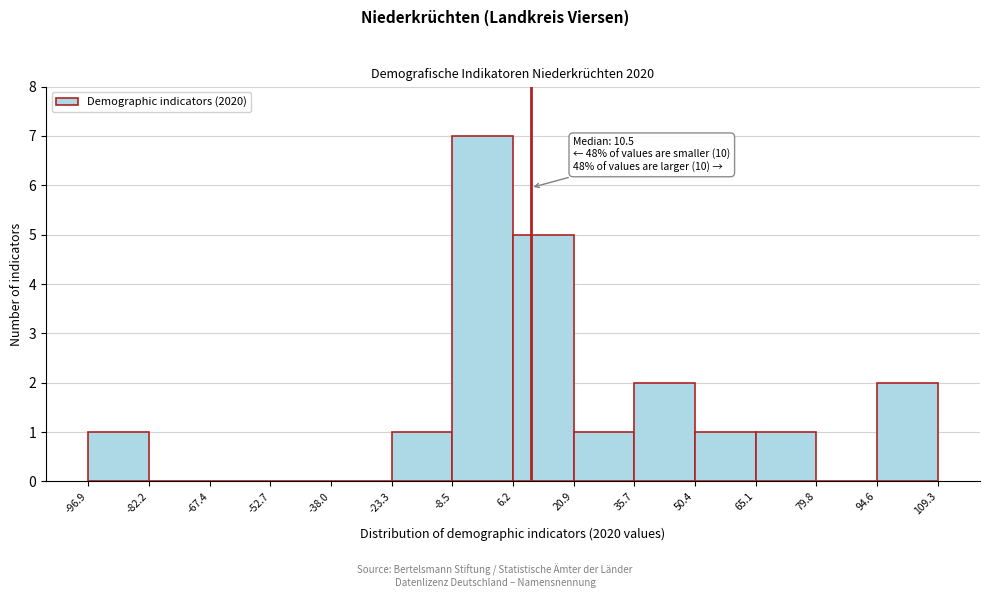

Over which range of the x-axis is the bar tallest?

-8.5 to 6.2